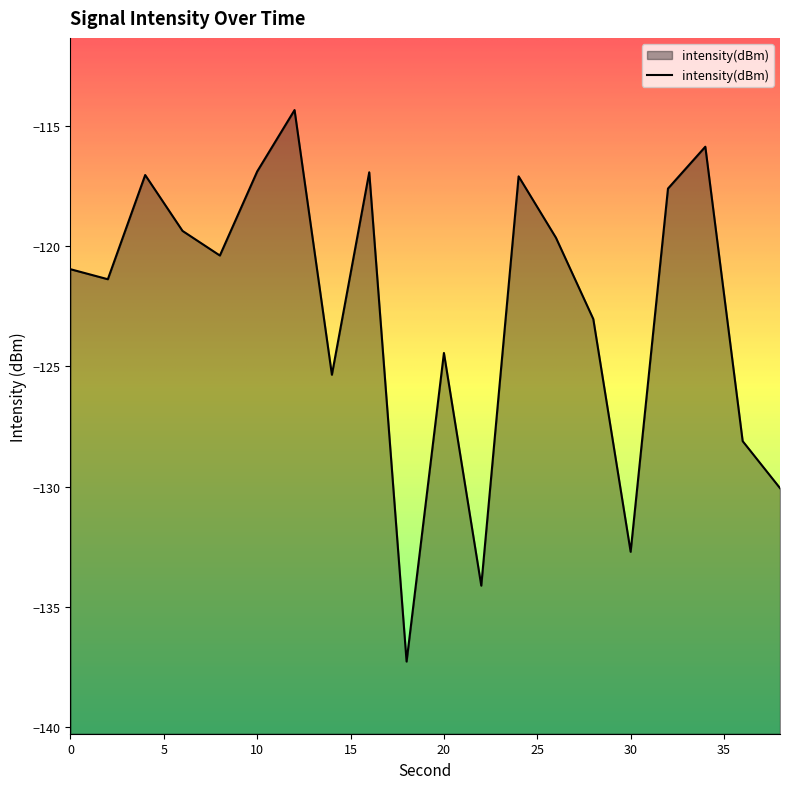

Reading left to right, transcribe all the data shown in this chart.

0=-121.0	2=-121.4	4=-117.0	6=-119.4	8=-120.4	10=-116.9	12=-114.3	14=-125.3	16=-116.9	18=-137.3	20=-124.4	22=-134.1	24=-117.1	26=-119.7	28=-123.0	30=-132.7	32=-117.6	34=-115.9	36=-128.1	38=-130.1